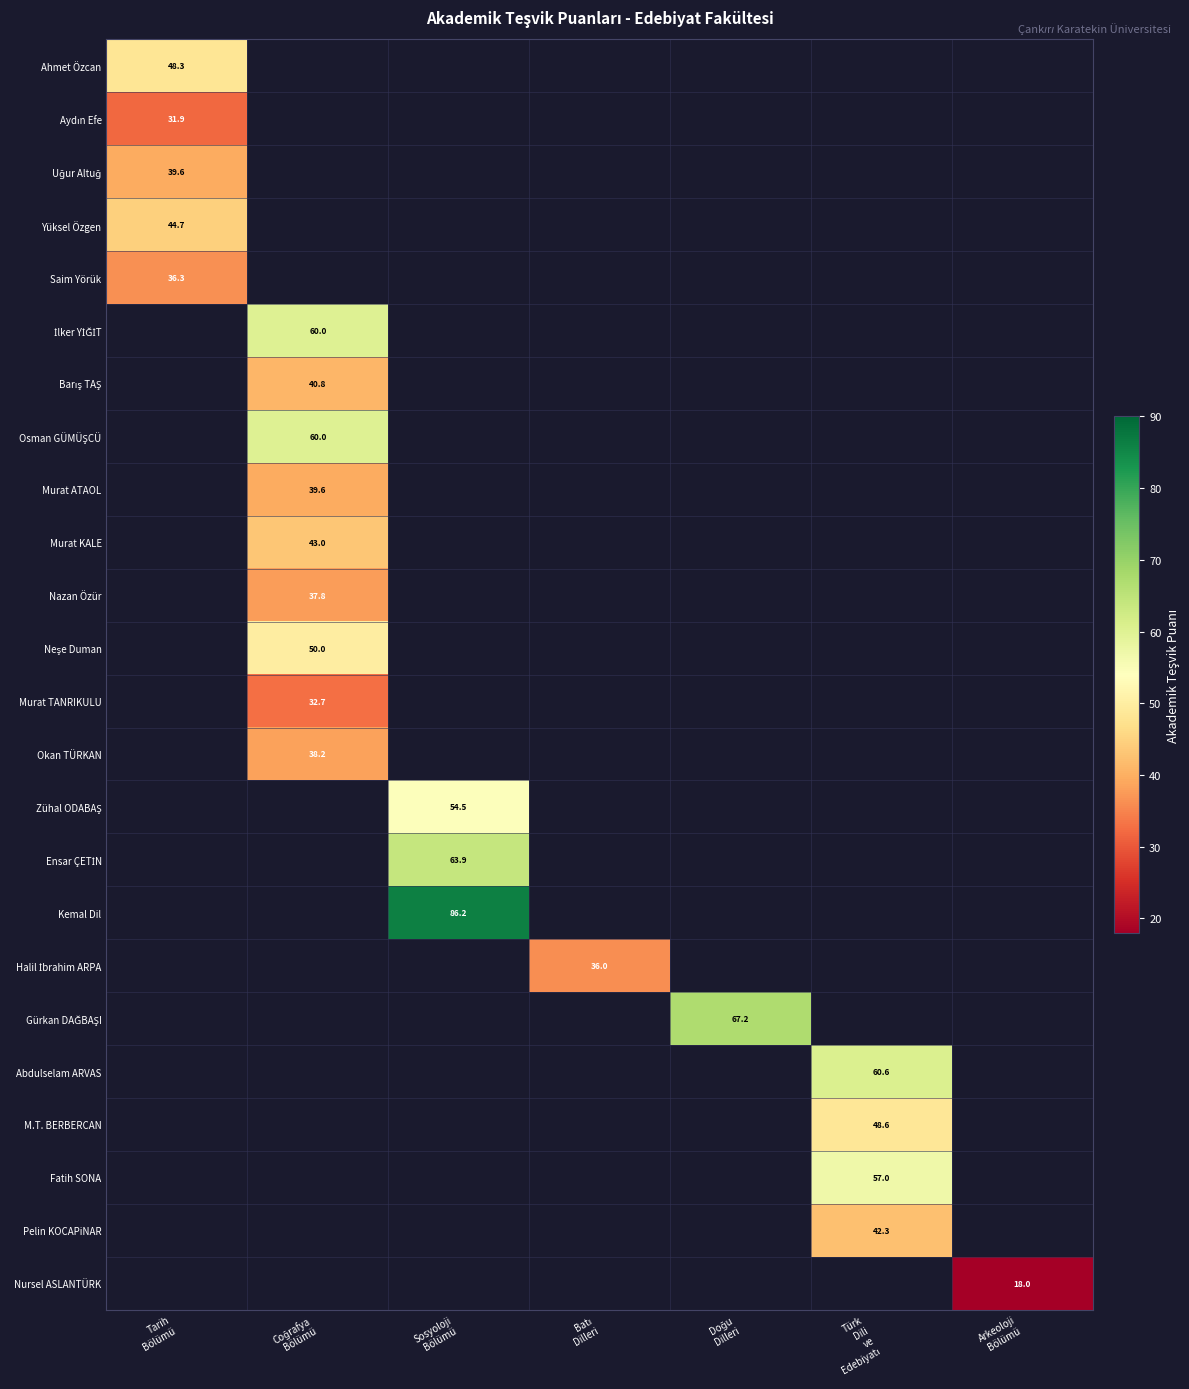

What is the highest value of the Aydın Efe series?

31.9